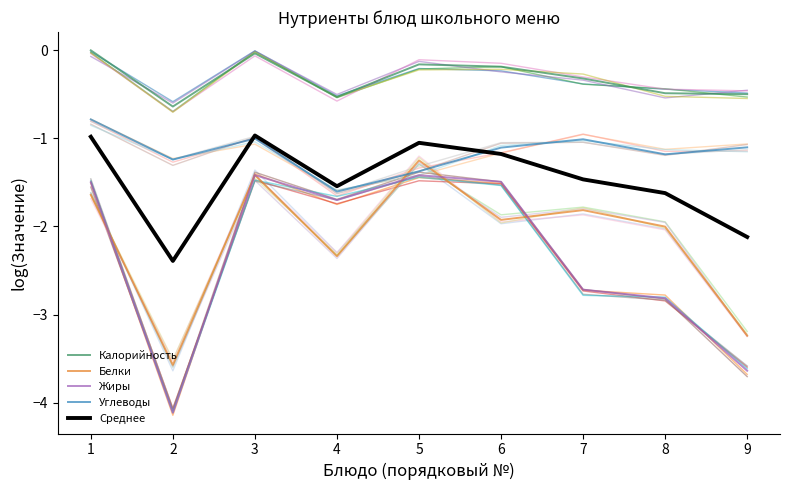

Which series has the widest spread of values?

Жиры